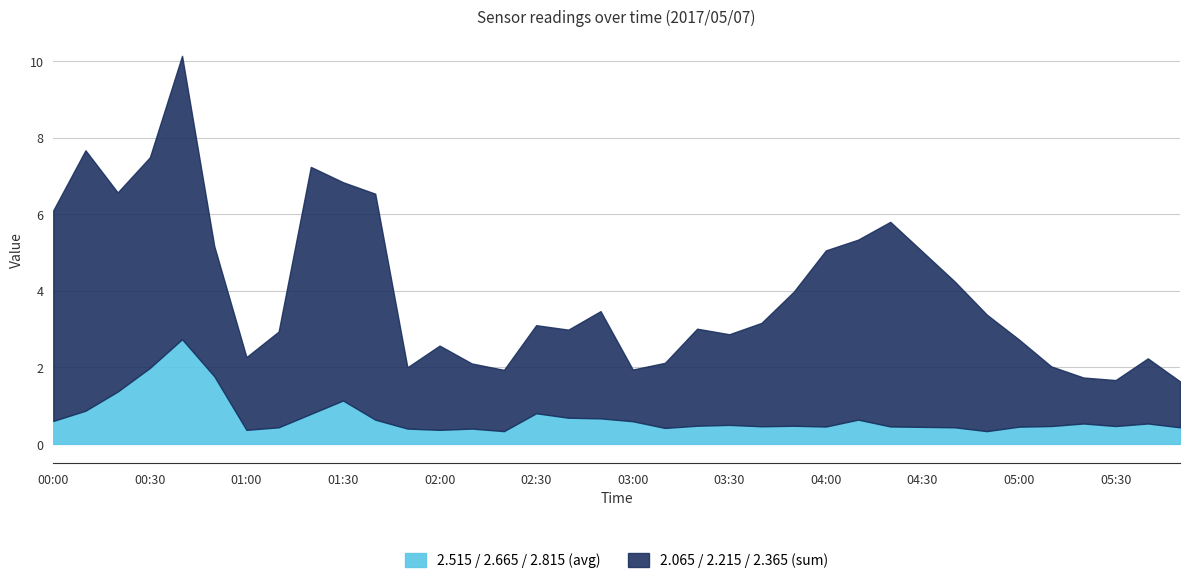

What is the lowest value of the 2.515 / 2.665 / 2.815 (avg) series?

0.3